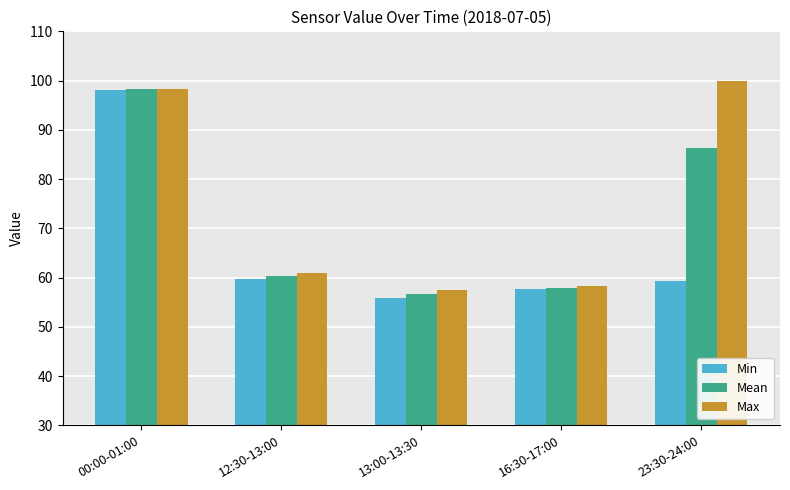

What value does the Max series have at 13:00-13:30?

57.5